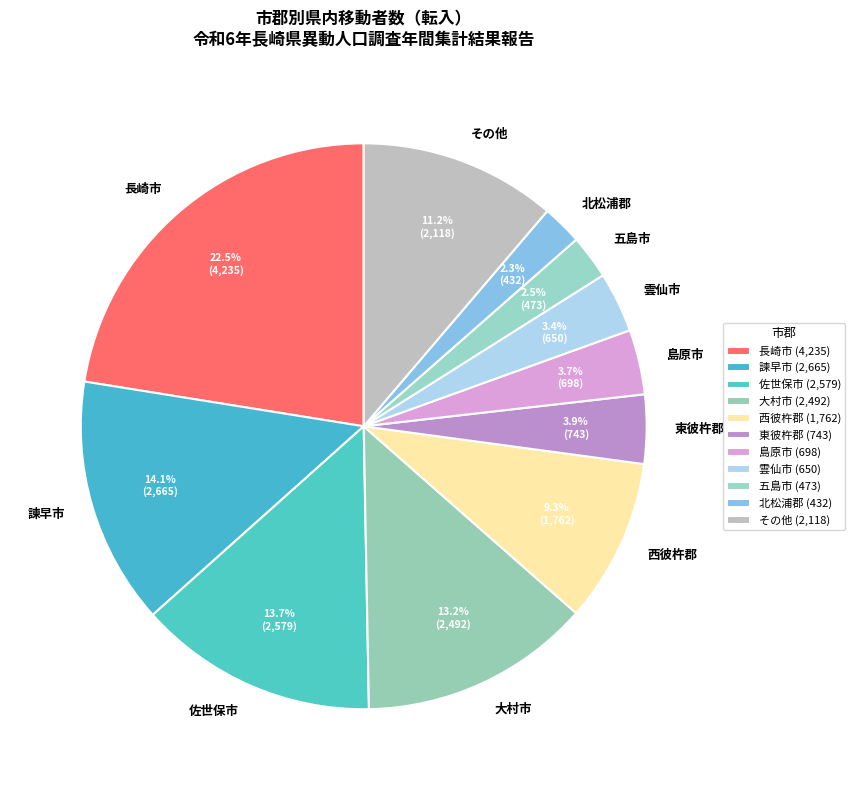

To the nearest percent, what is the difference between the largest and smallest slice percentages?

20%